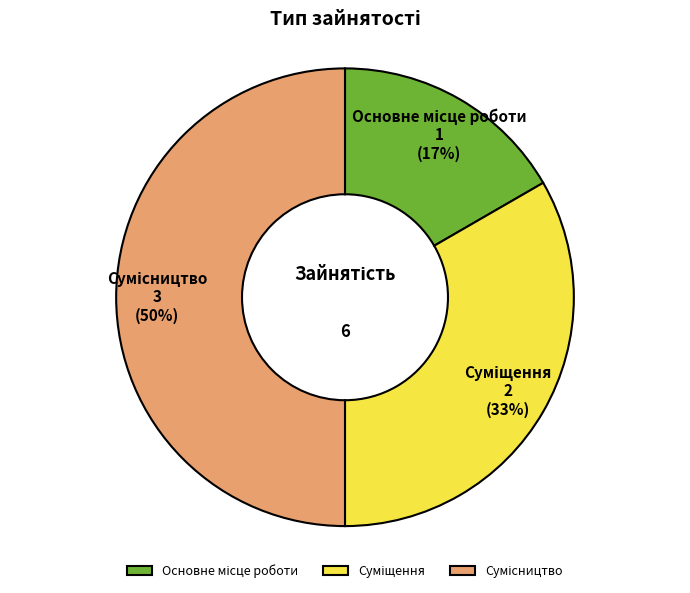

To the nearest percent, what is the average slice percentage?

33%